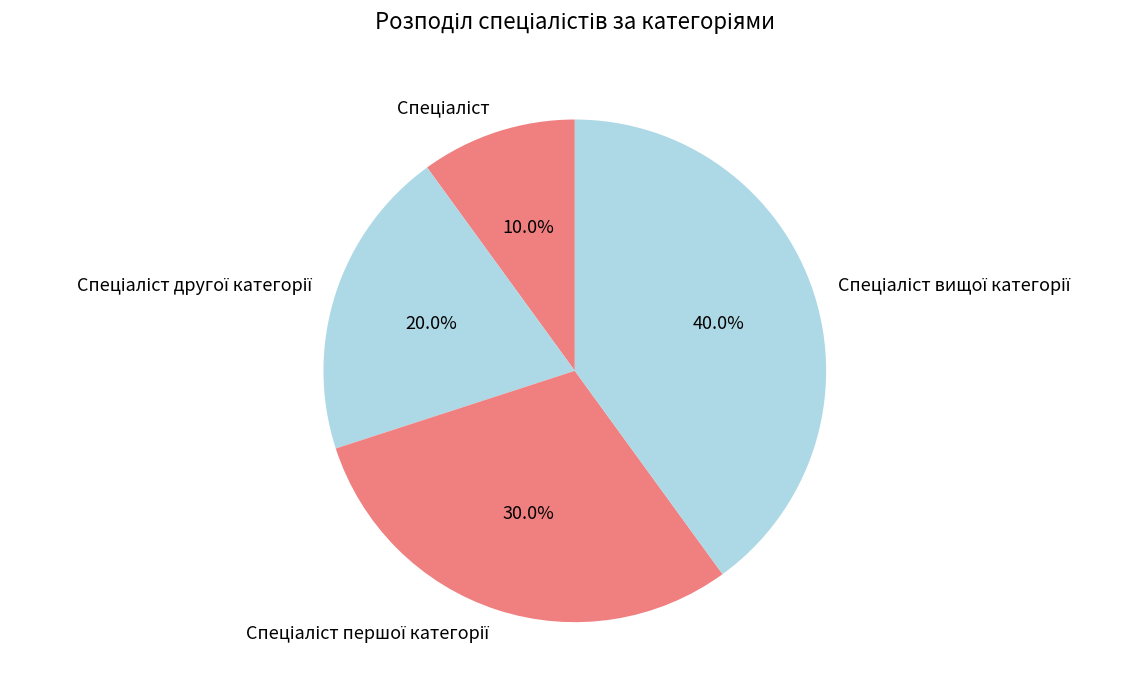

Does any single category account for the majority?

No